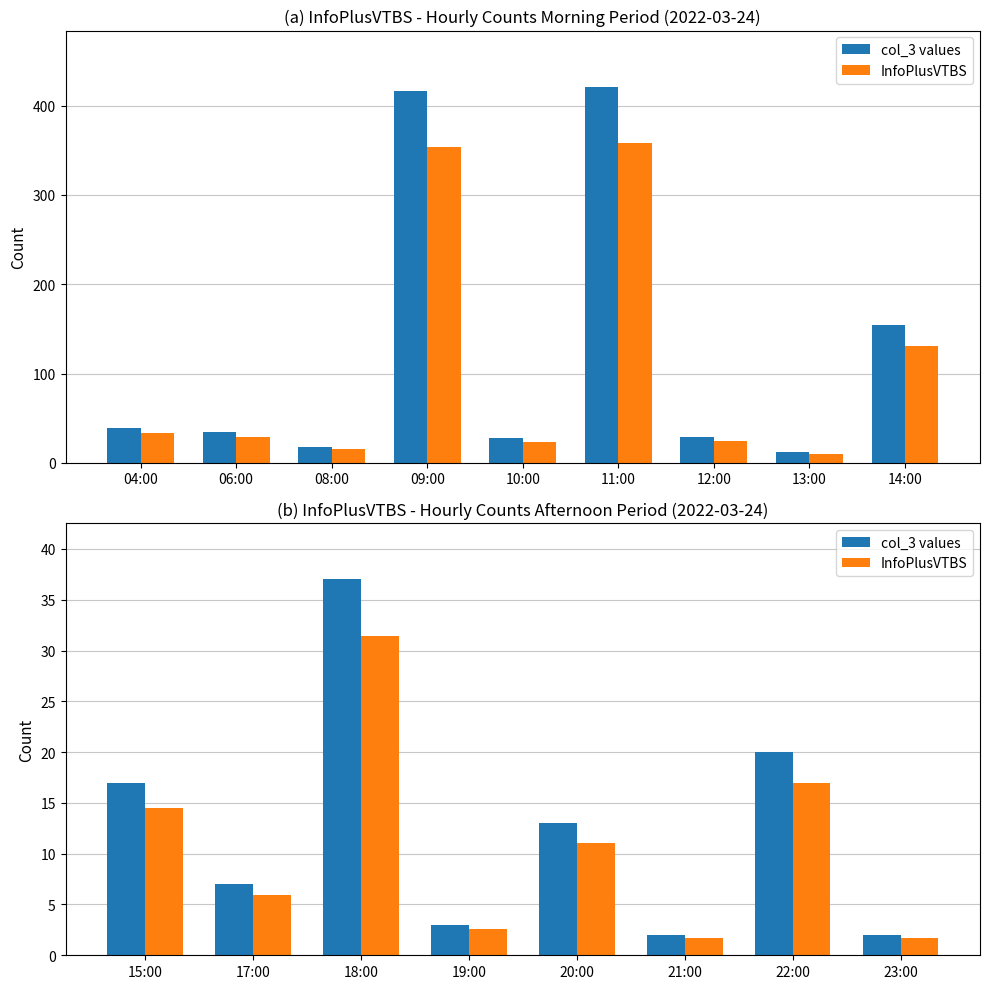

Which series has the largest total across all categories?

col_3 values